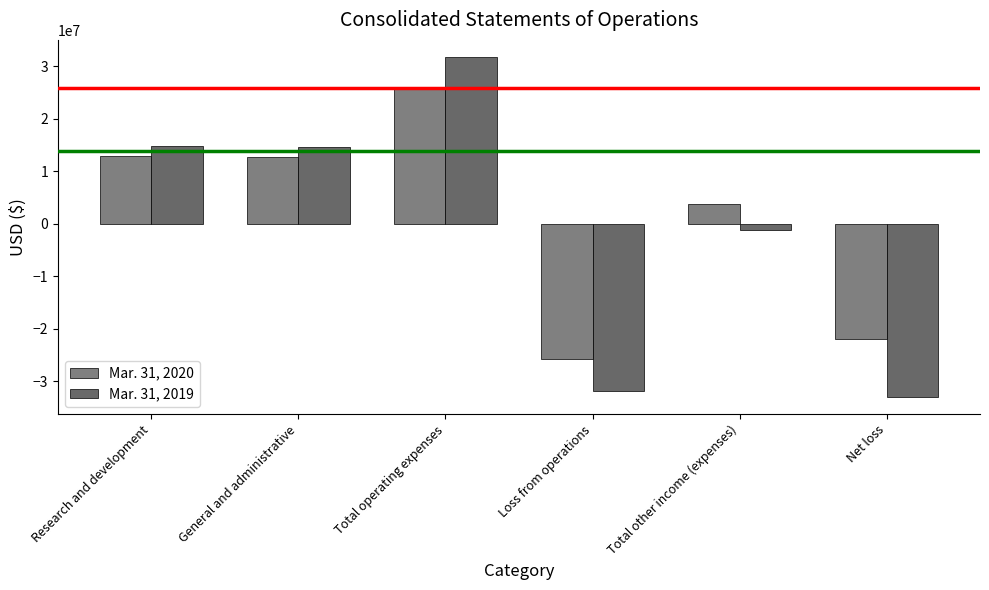

How many data points in Mar. 31, 2019 are less than 14586165?

3